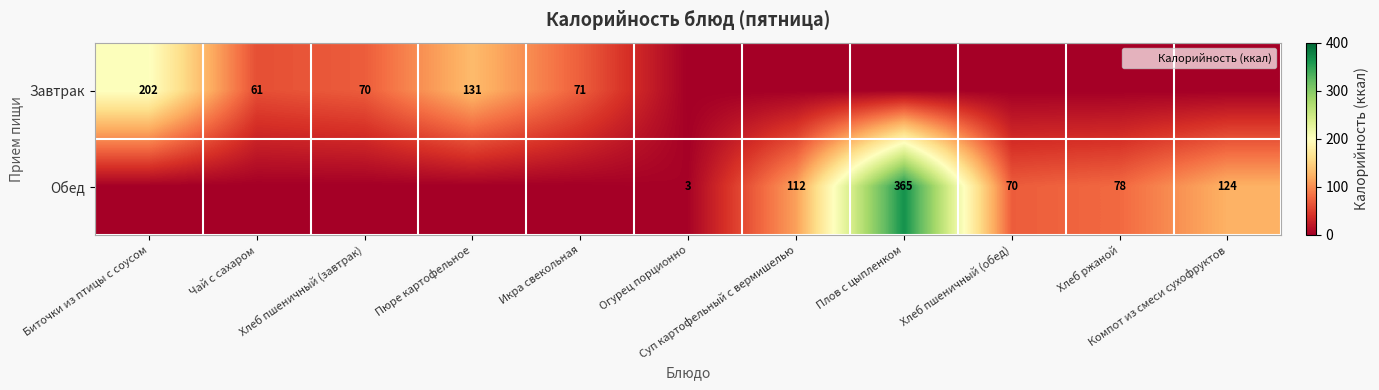

At which label is Завтрак closest to 101?

Пюре картофельное